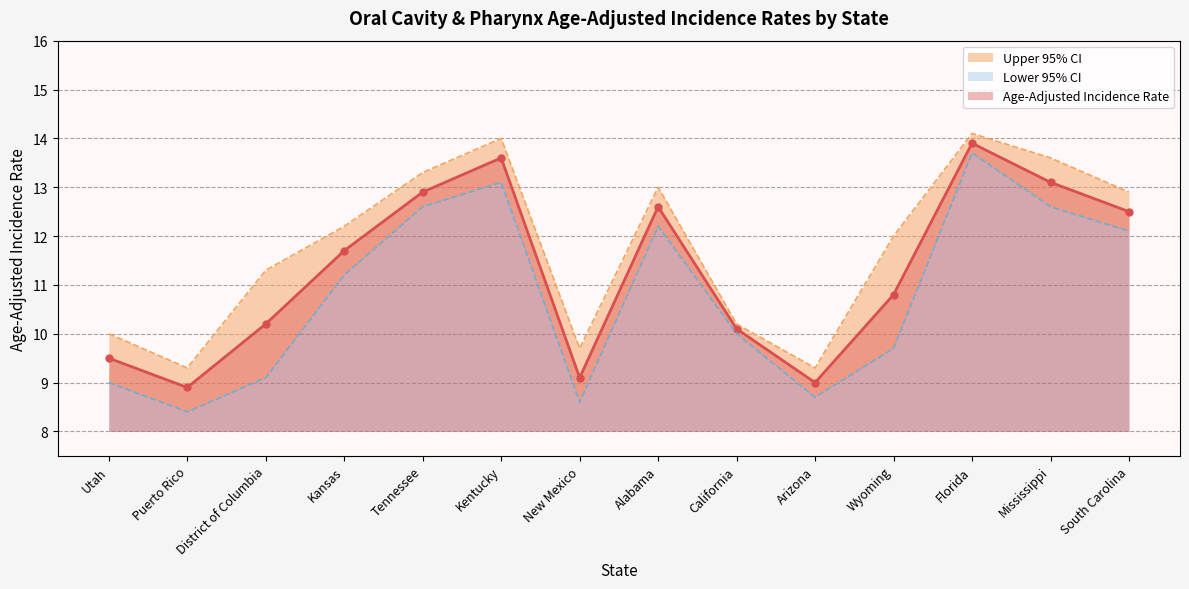

Between South Carolina and Utah, which is larger?

South Carolina